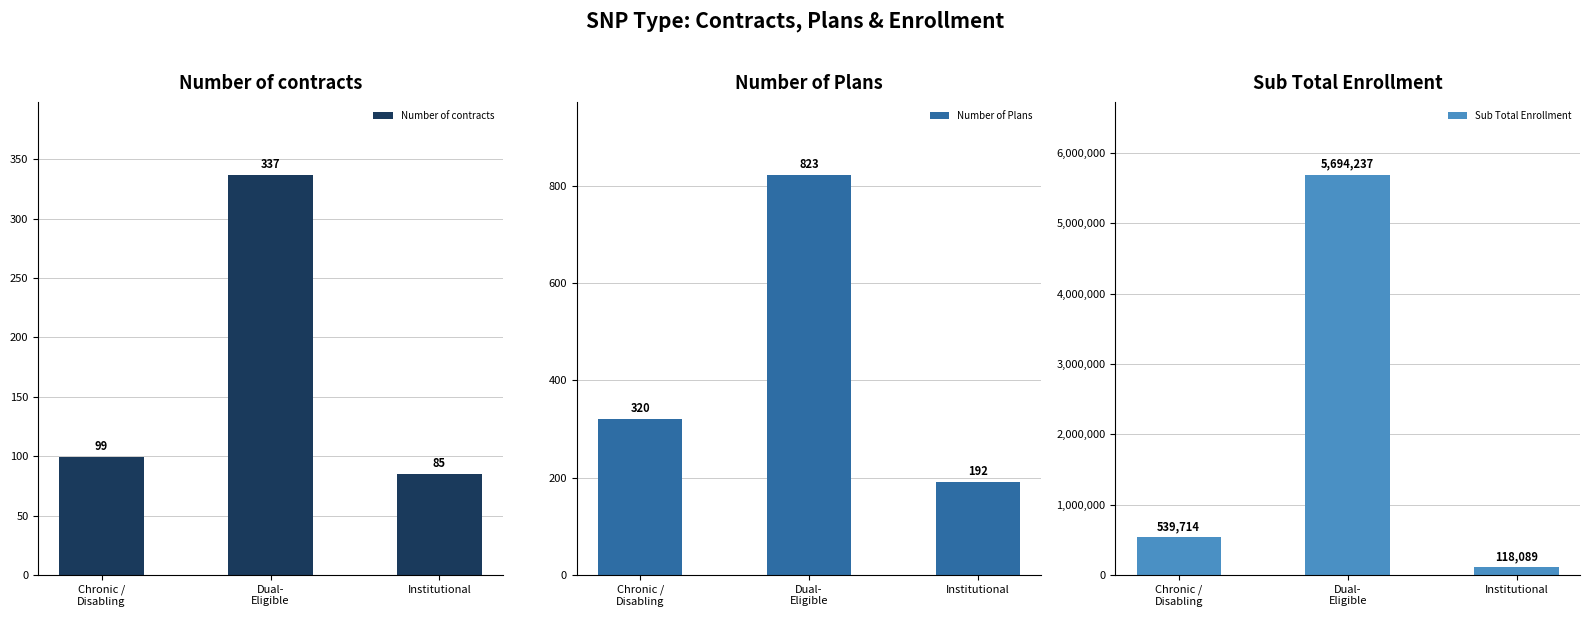

What is the label of the 3rd bar from the right?

Chronic /
Disabling